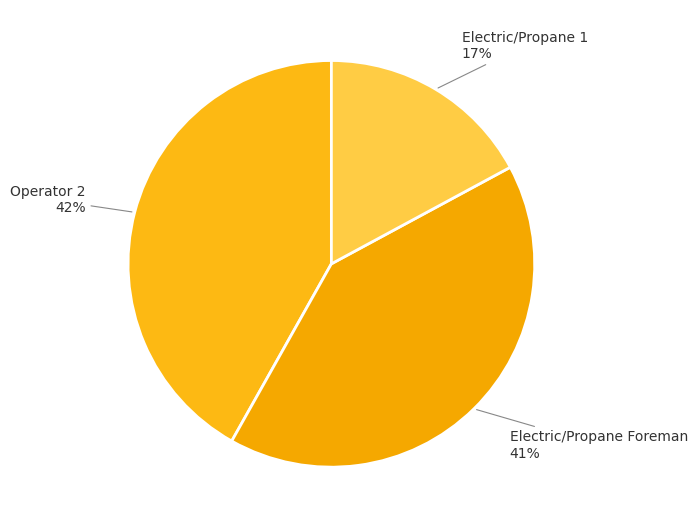

Count the number of slices in the pie.

3